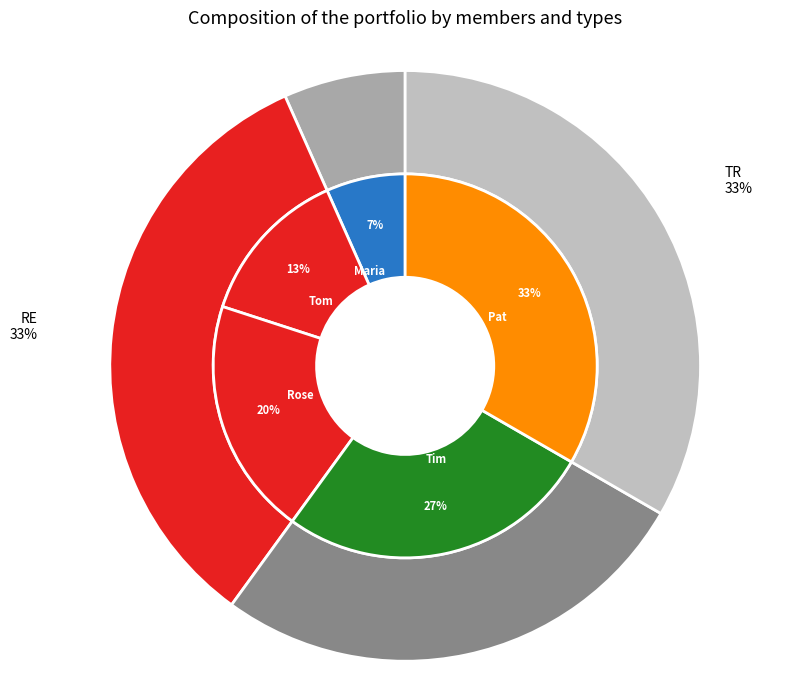

The Tim slice represents 16% of the pie. True or false?

False